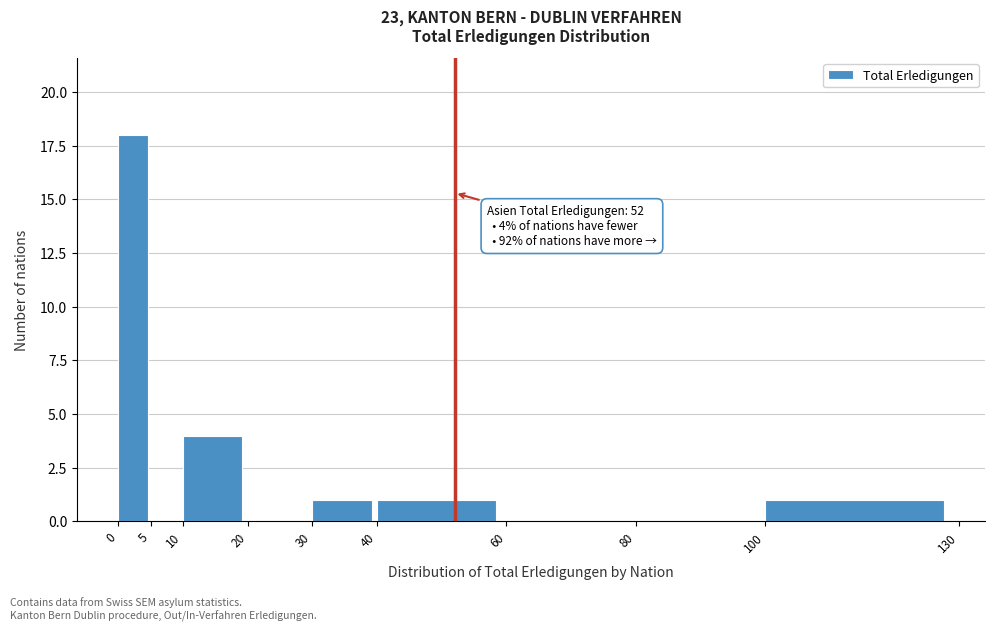

Which range on the x-axis has the tallest bar?

0 to 5